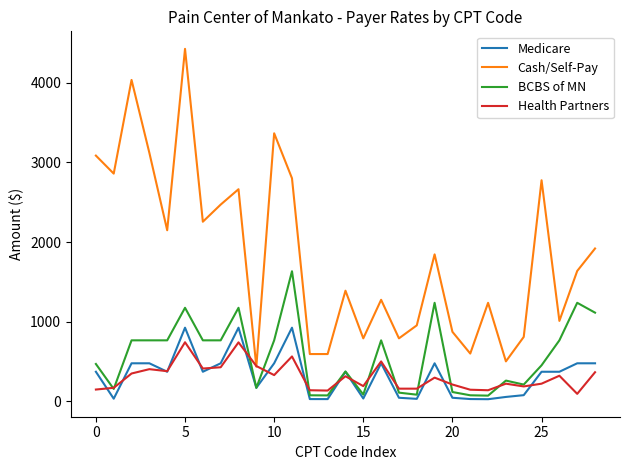

What is the highest value of the Medicare series?

924.9